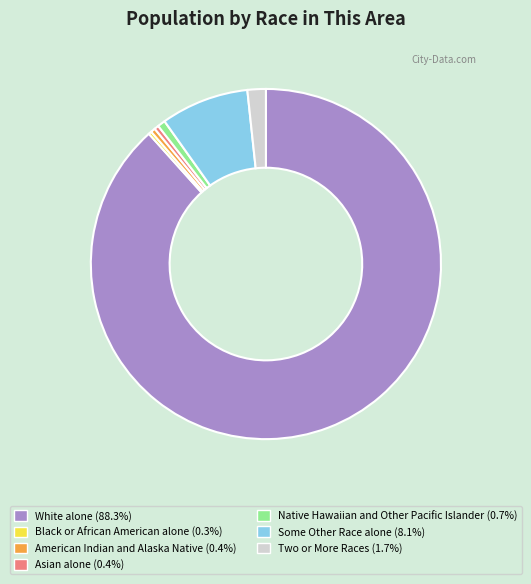

How many slices are in this pie chart?

7